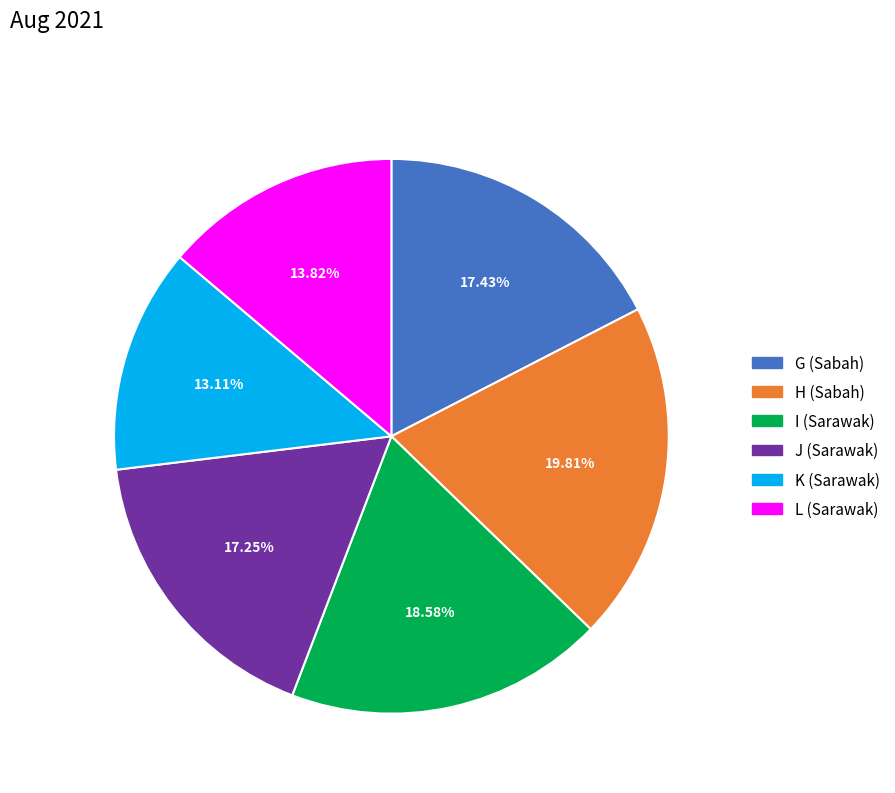

To the nearest percent, what percentage of the pie is H (Sabah)?

20%